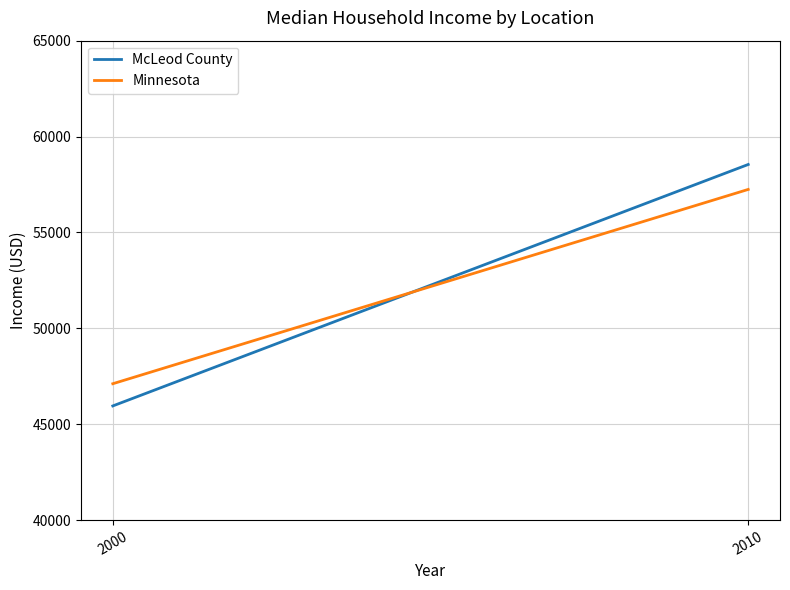

At how many categories does at least one series exceed 50118?

1